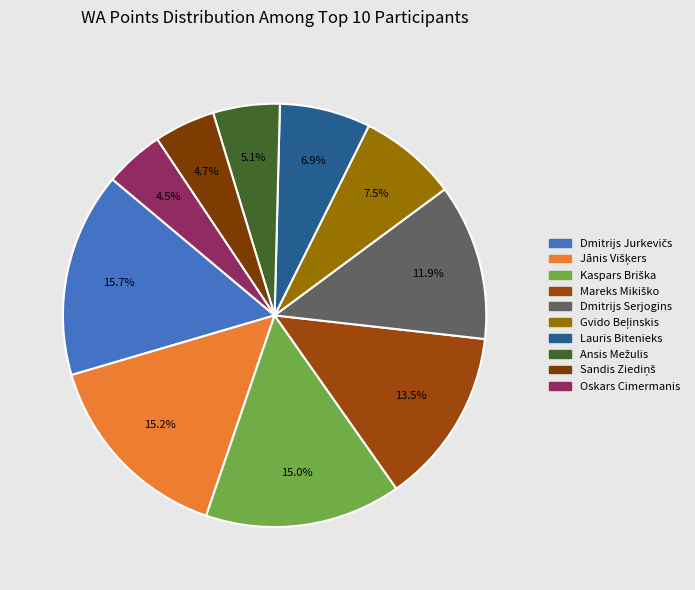

Is there any slice that represents more than half of the pie?

No